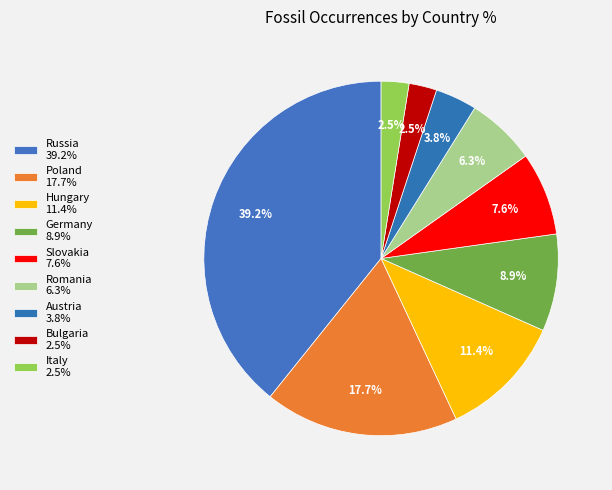

Is Italy the majority of the pie?

No